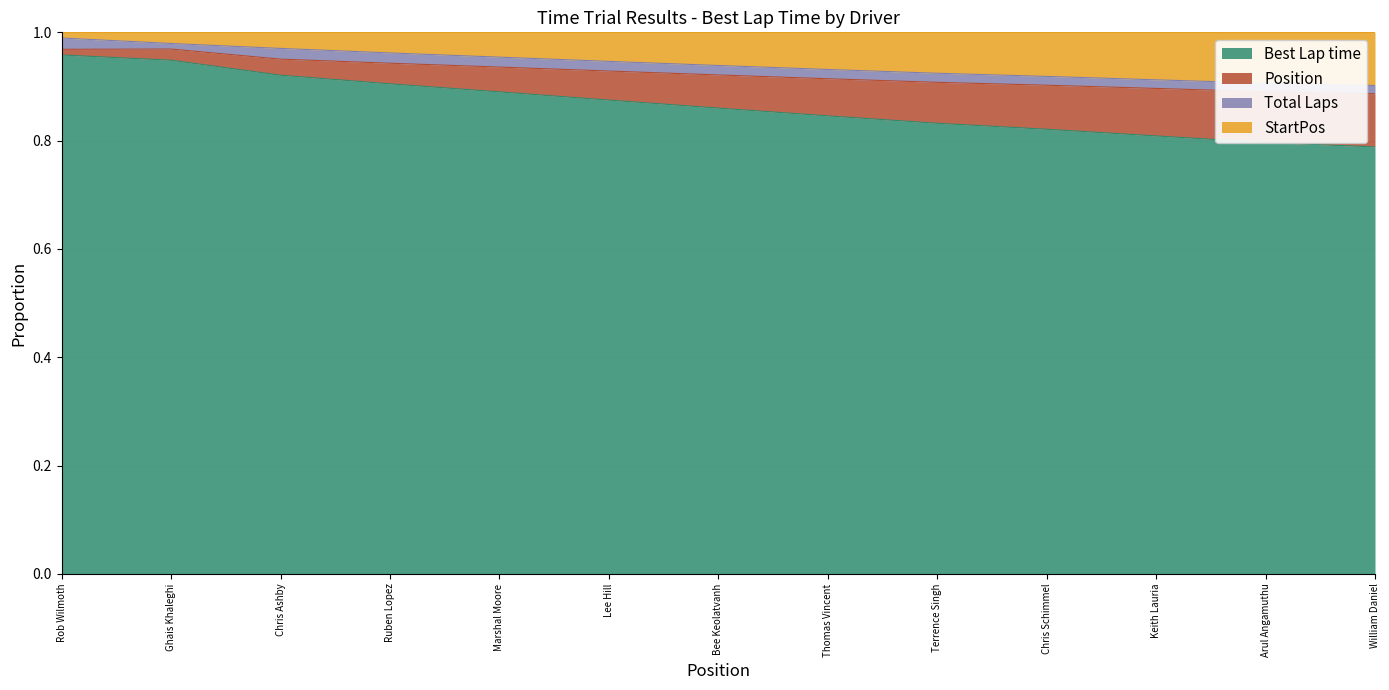

The Best Lap time series shows 0.8 at William Daniel. True or false?

True